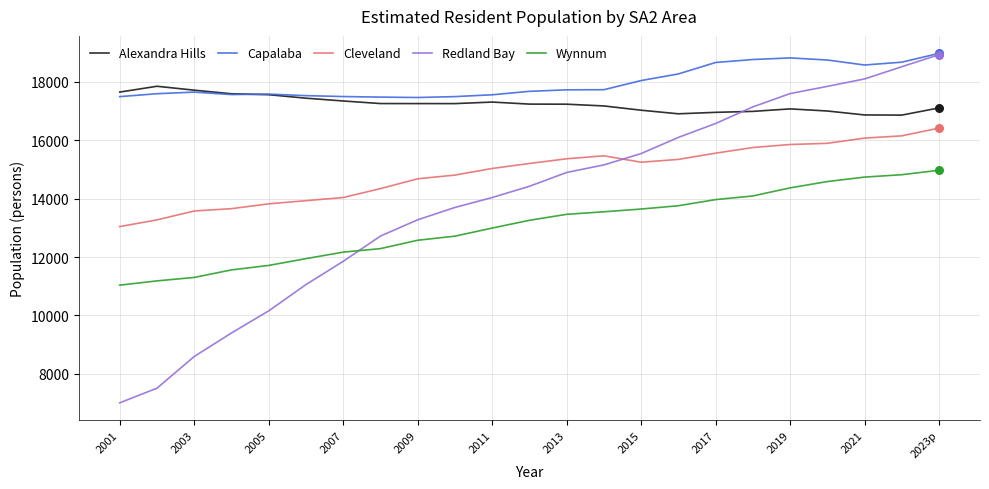

What are all the series names shown in the legend?

Alexandra Hills, Capalaba, Cleveland, Redland Bay, Wynnum